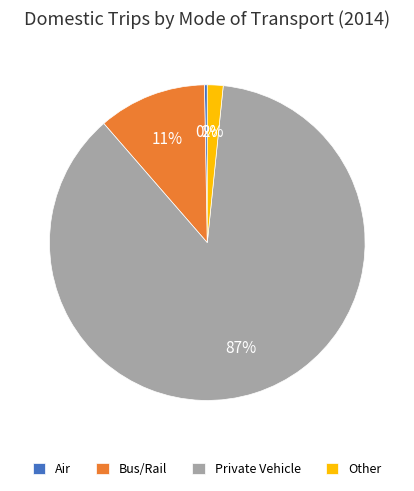

Does any single category account for the majority?

Yes